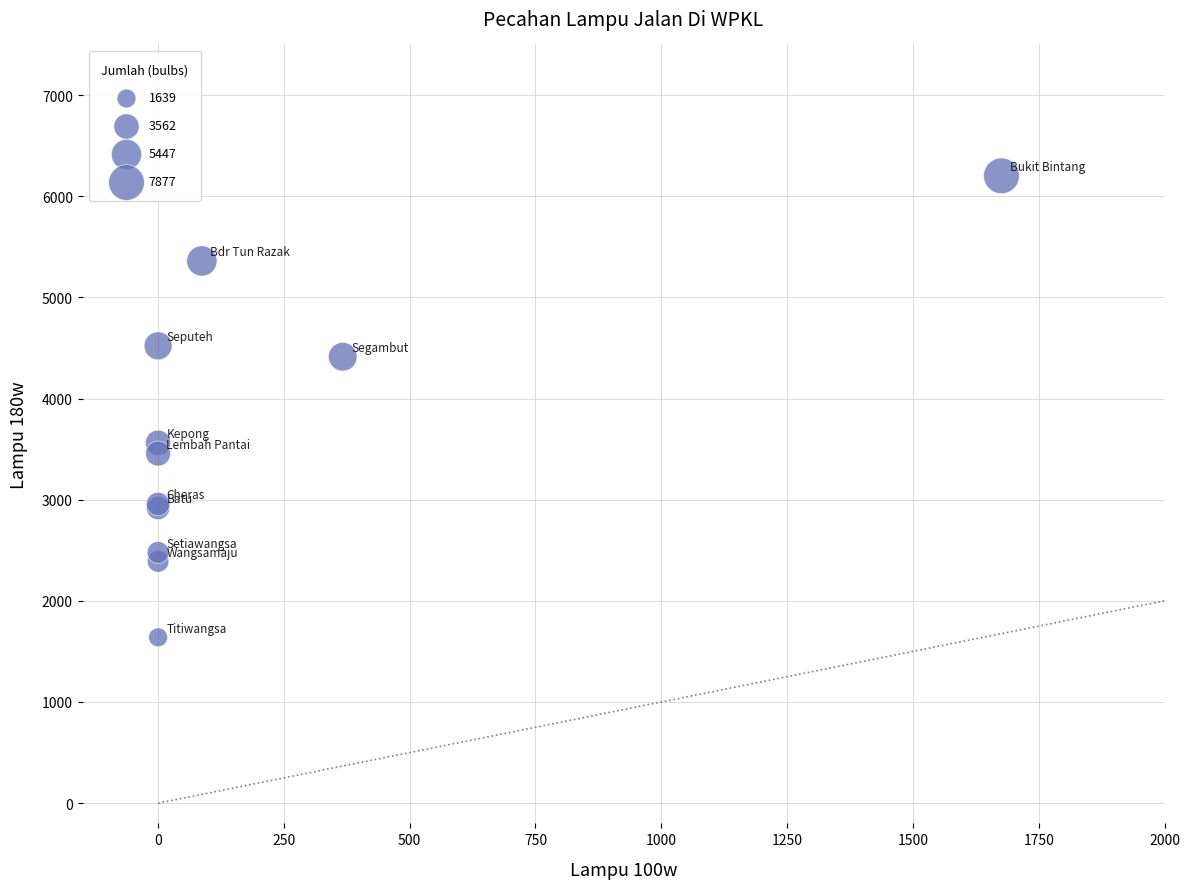

What Y value in the scatter plot is closest to 3920?

3562